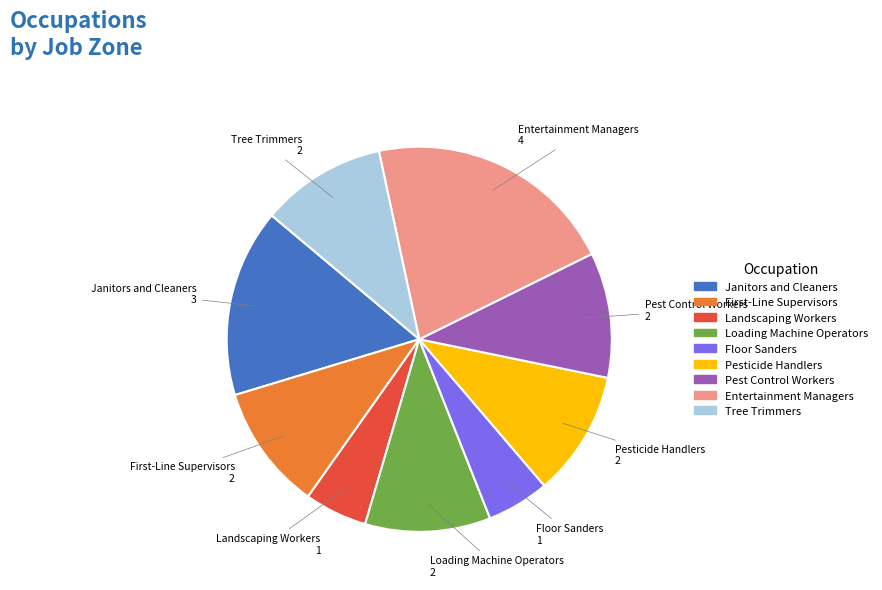

Does any single category account for the majority?

No